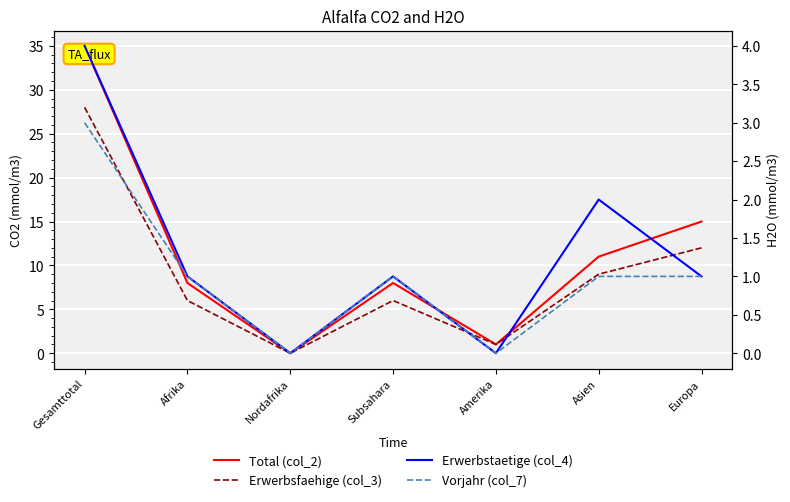

What is the difference between the Erwerbsfaehige (col_3) values at Asien and Nordafrika?

9